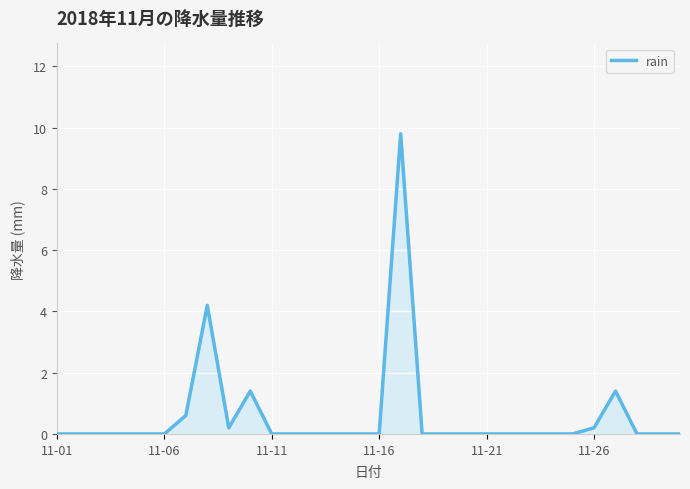

What is the maximum value shown in the chart?

9.8